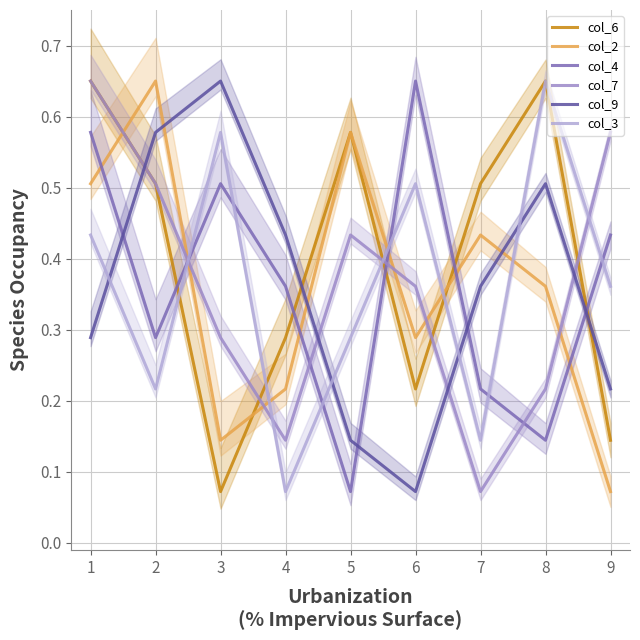

Reading left to right, transcribe all the data shown in this chart.

col_6: 0.7	0.5	0.1	0.3	0.6	0.2	0.5	0.7	0.1
col_2: 0.5	0.7	0.1	0.2	0.6	0.3	0.4	0.4	0.1
col_4: 0.6	0.3	0.5	0.4	0.1	0.7	0.2	0.1	0.4
col_7: 0.7	0.5	0.3	0.1	0.4	0.4	0.1	0.2	0.6
col_9: 0.3	0.6	0.7	0.4	0.1	0.1	0.4	0.5	0.2
col_3: 0.4	0.2	0.6	0.1	0.3	0.5	0.1	0.7	0.4